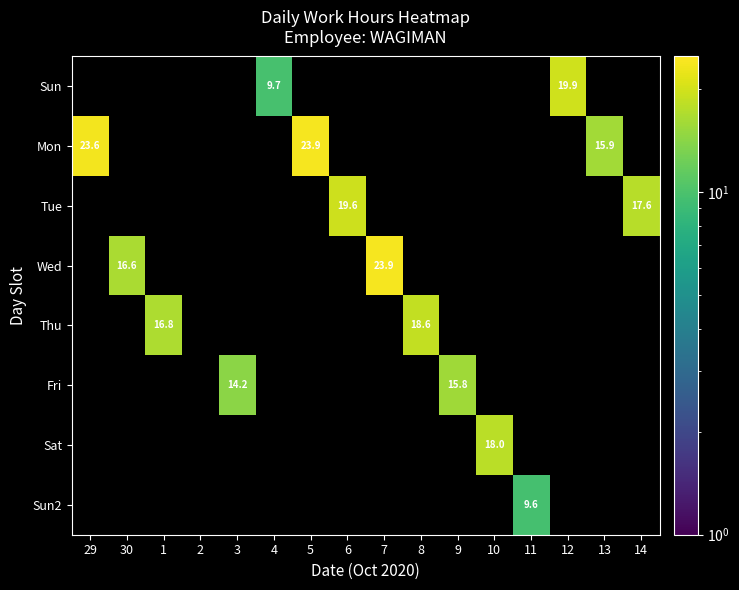

What is the total value across all series at 5?

23.9